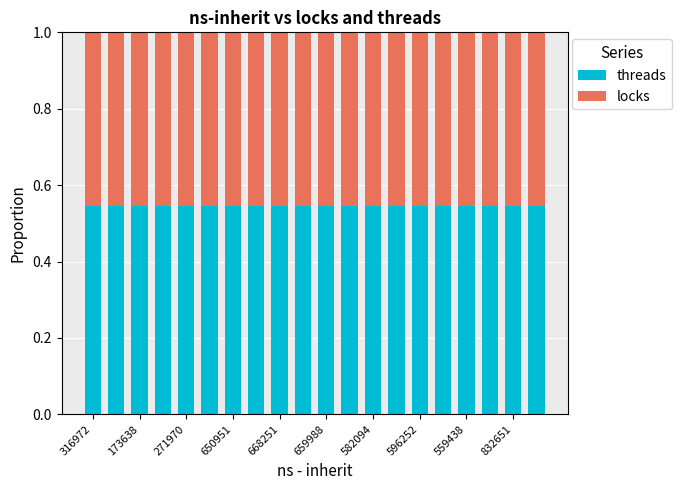

How many bars are there in total?

20